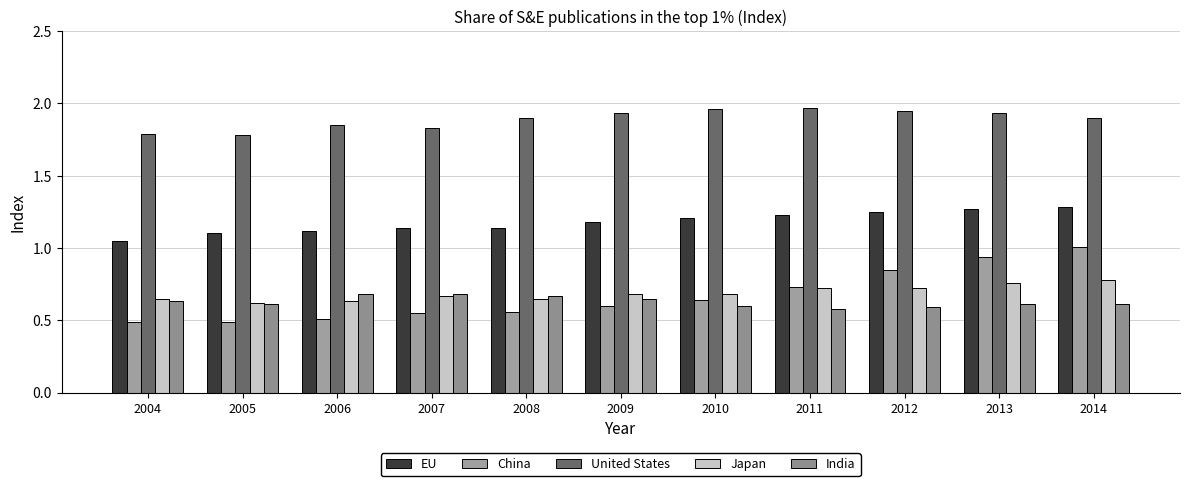

What is the difference between the second highest and second lowest values in the Japan series?

0.1